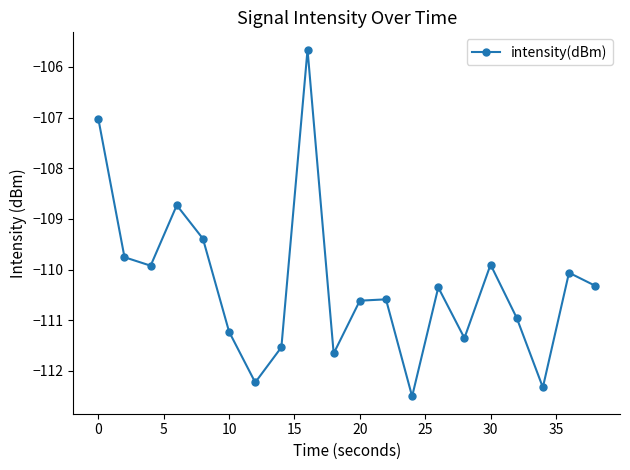

What is the sum of all values?

-2206.1